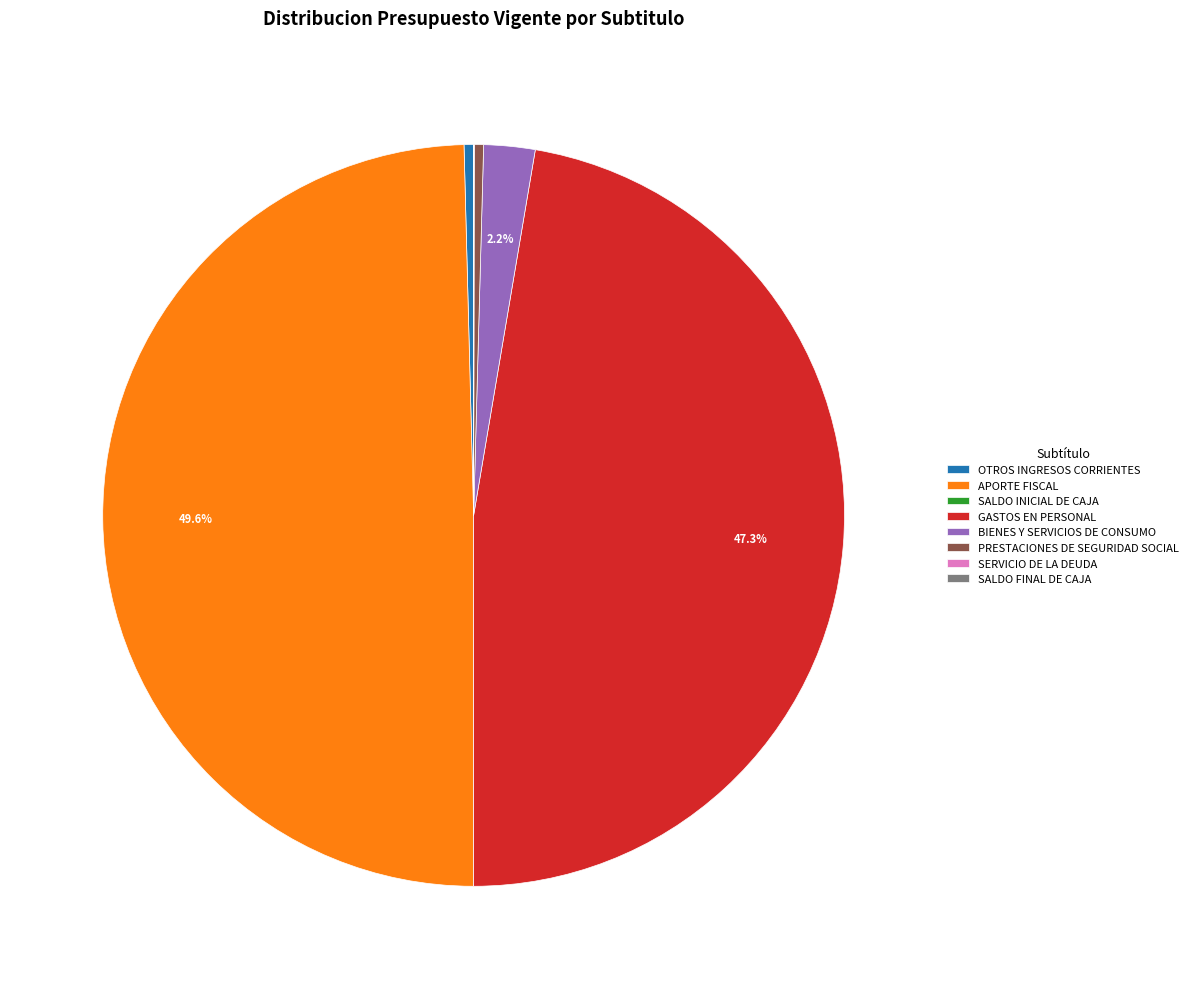

What is the largest slice in the pie chart?

APORTE FISCAL